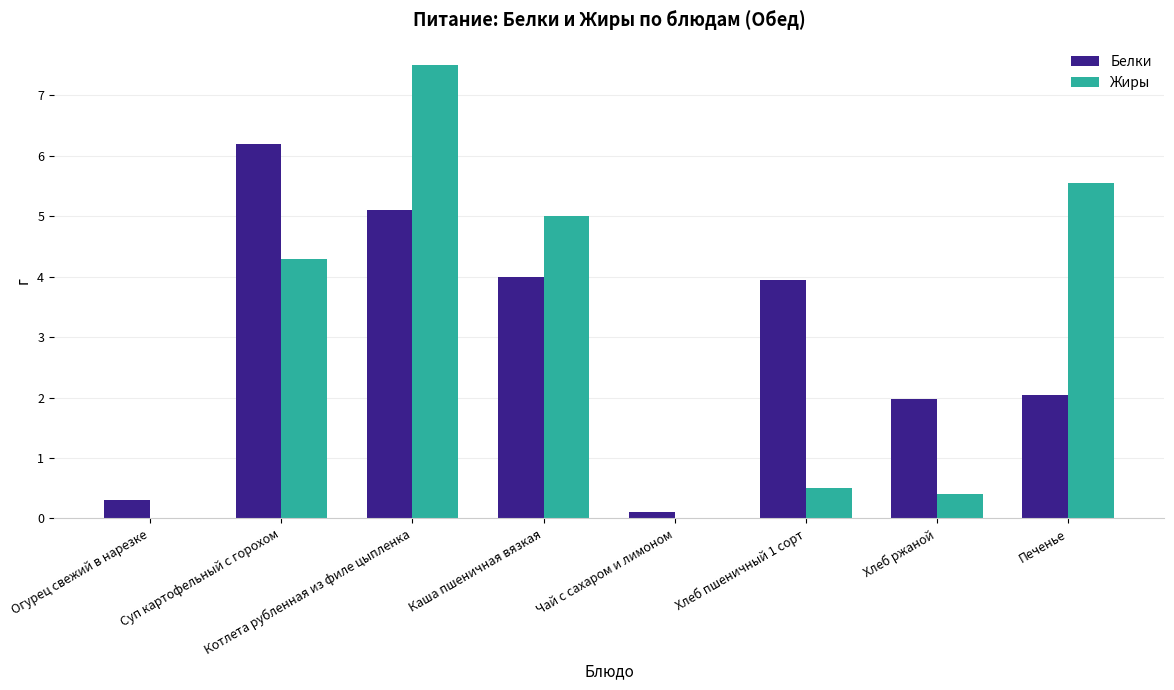

Is it true that Белки equals 1.0 at Хлеб ржаной?

False